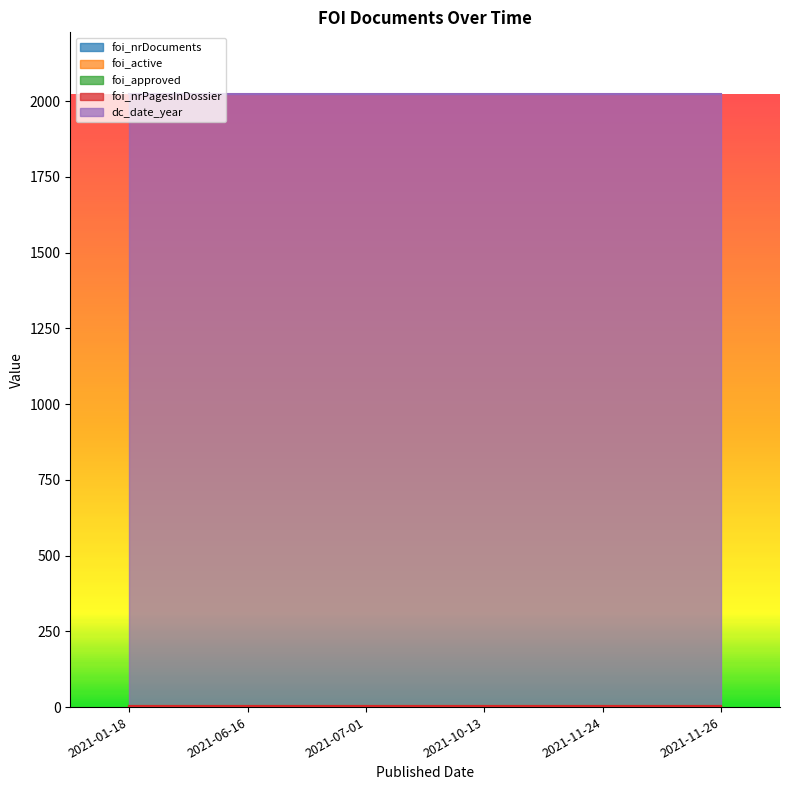

True or false: foi_nrPagesInDossier and foi_nrDocuments intersect in this chart.

False